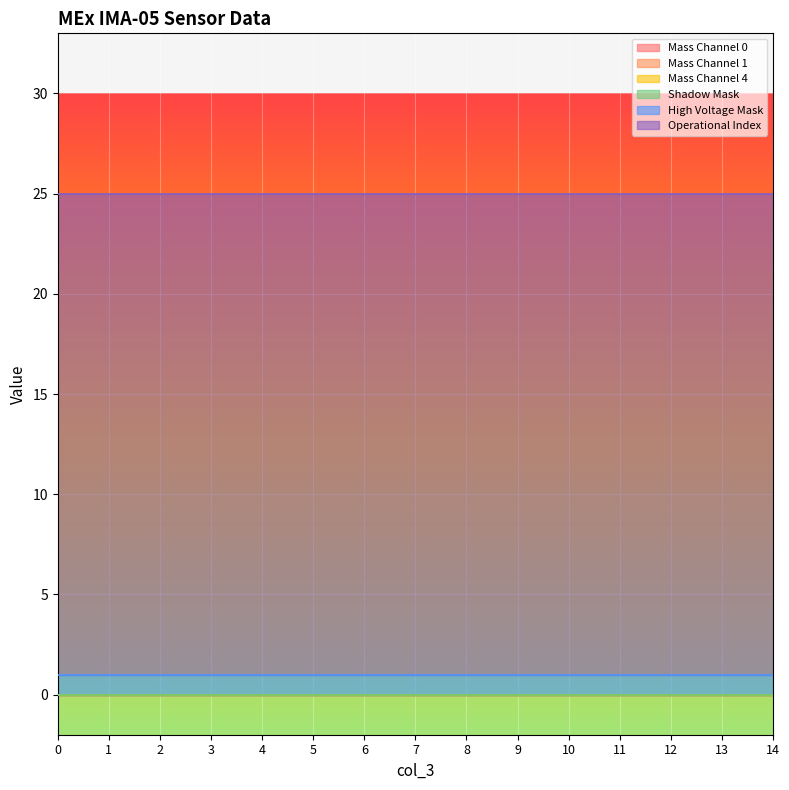

True or false: Shadow Mask and Mass Channel 0 intersect in this chart.

False